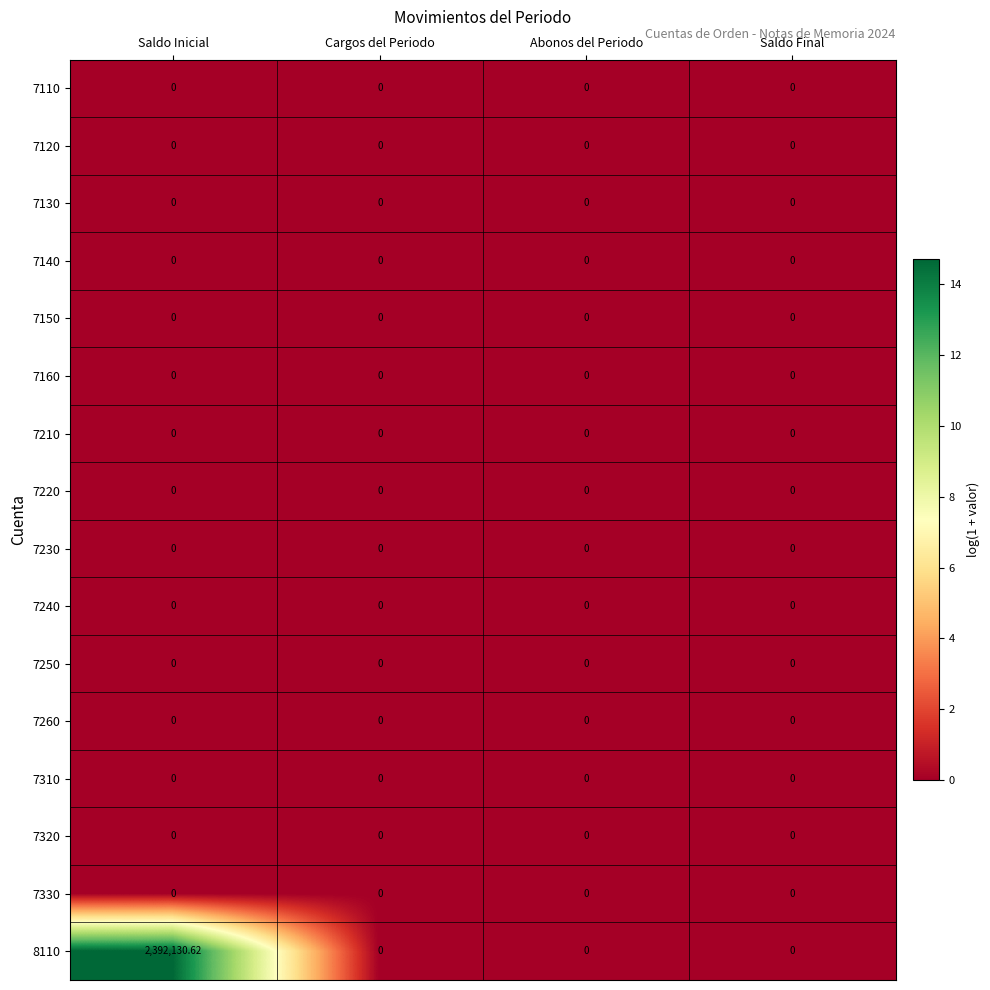

At which category does the chart reach its peak across all series?

Saldo Inicial